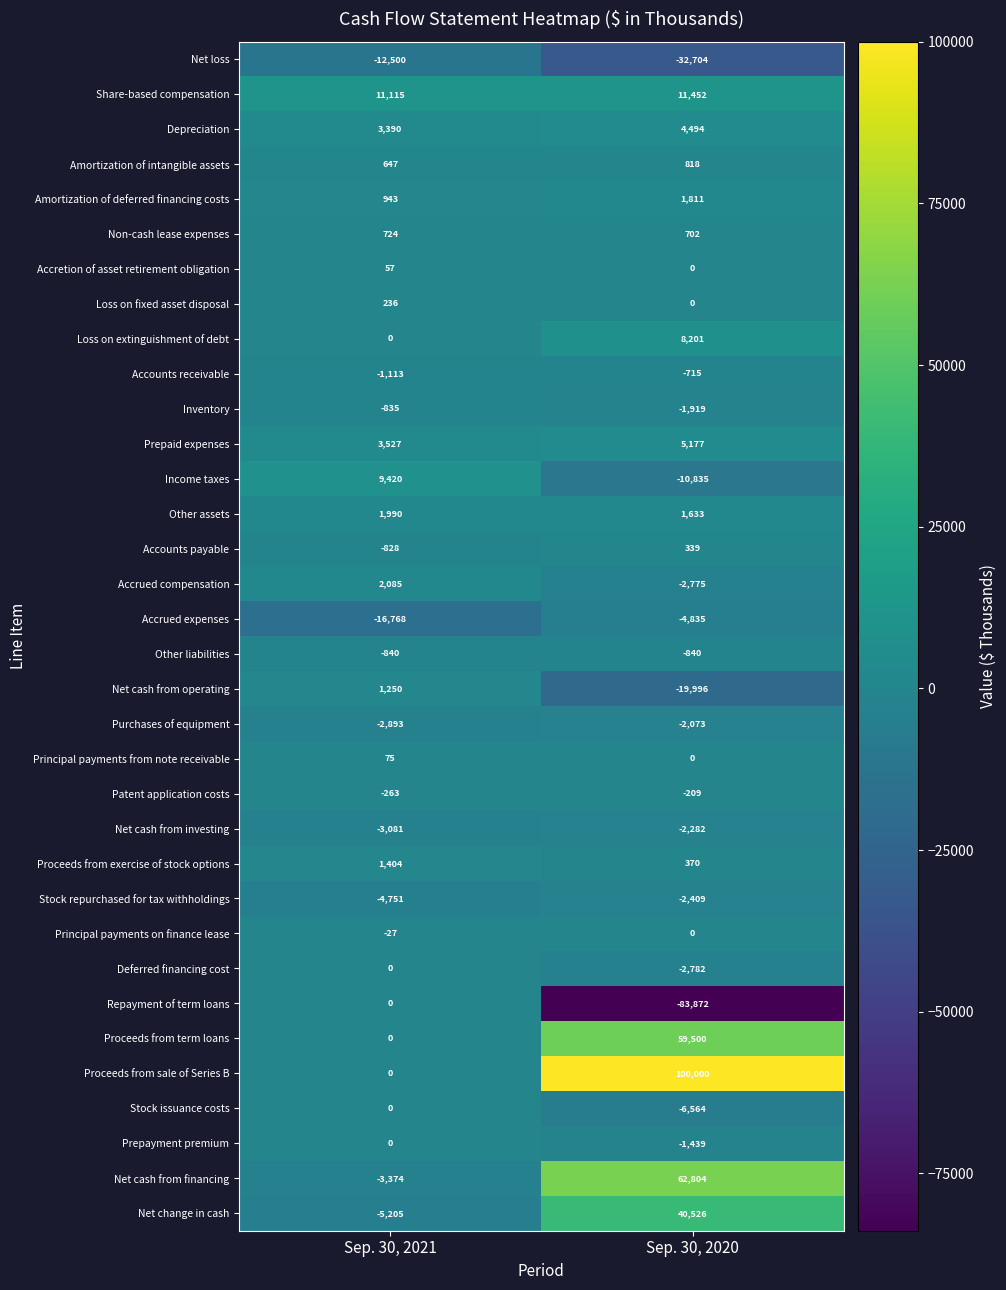

How many categories are shown in the chart?

2